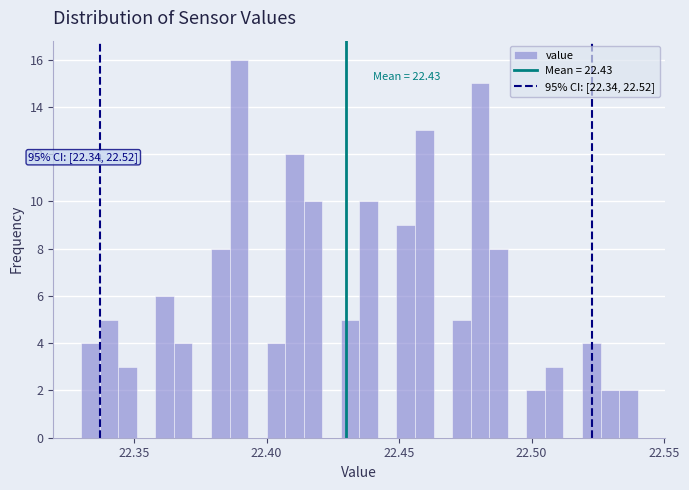

Around what value on the x-axis is the tallest bar? Give the approximate position of its centre, as read against the axis.

22.390